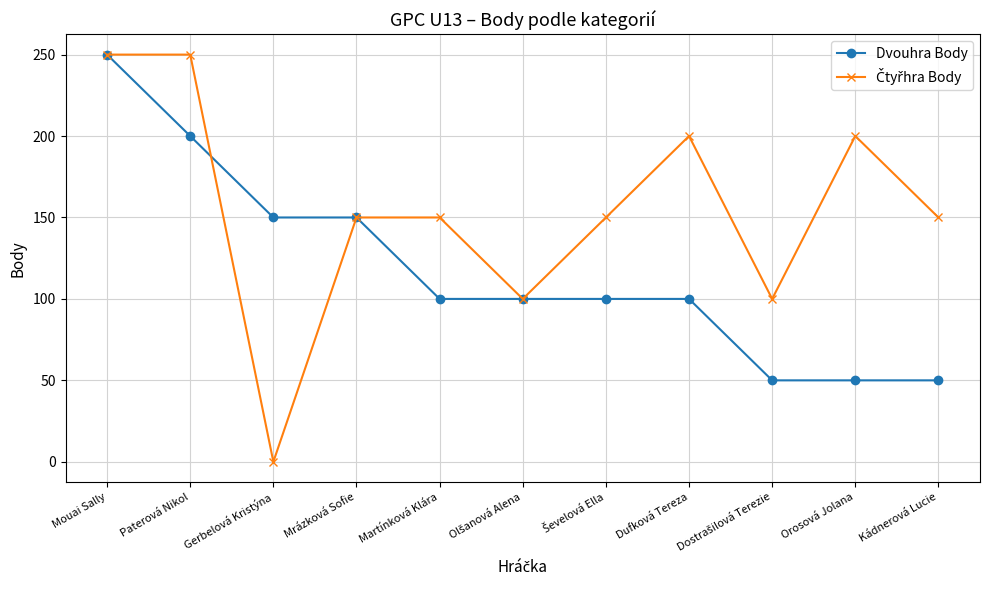

The Dvouhra Body series shows 200 at Paterová Nikol. True or false?

True